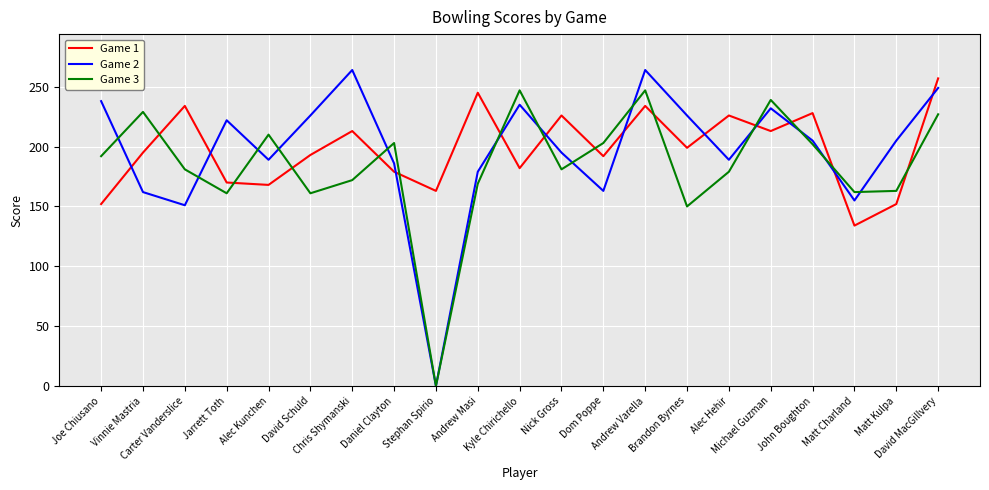

List the series in order of their peak value, highest first.

Game 2, Game 1, Game 3